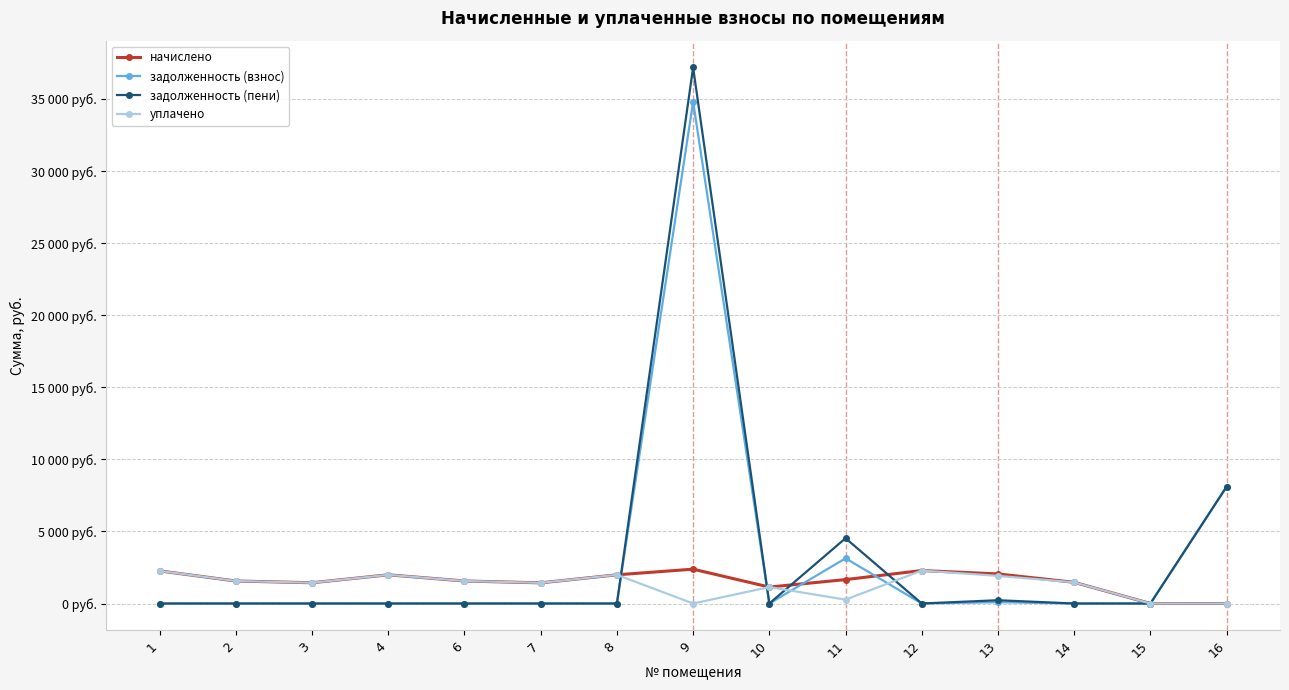

What is the value of the начислено point at the 4th from the left?

1990.7